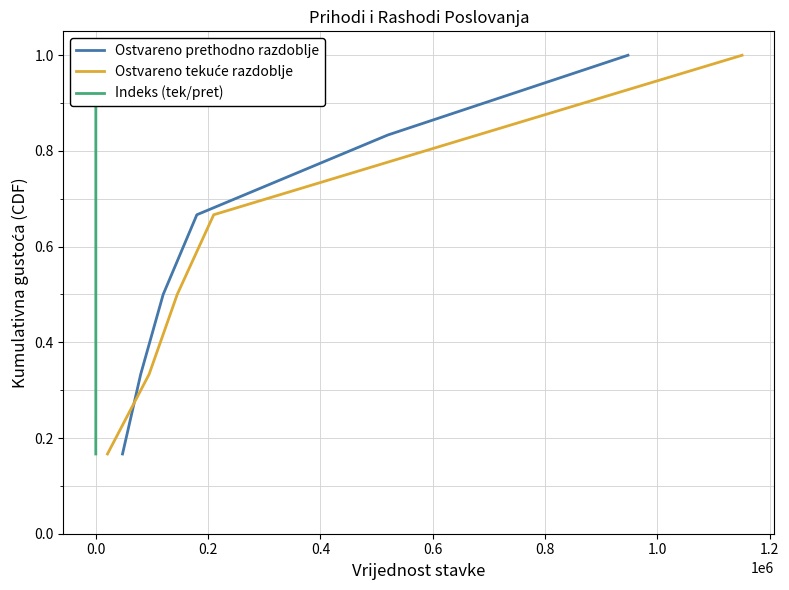

What is the highest value of the Ostvareno prethodno razdoblje series?

1.0